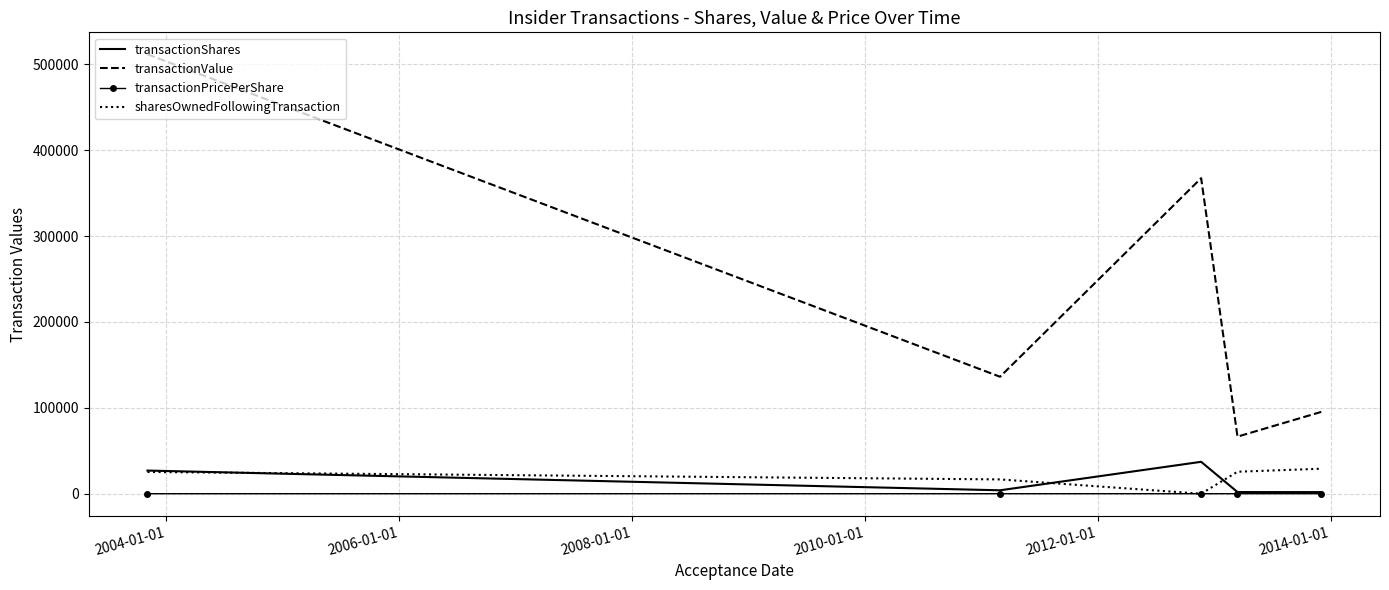

Which series has the widest spread of values?

transactionValue